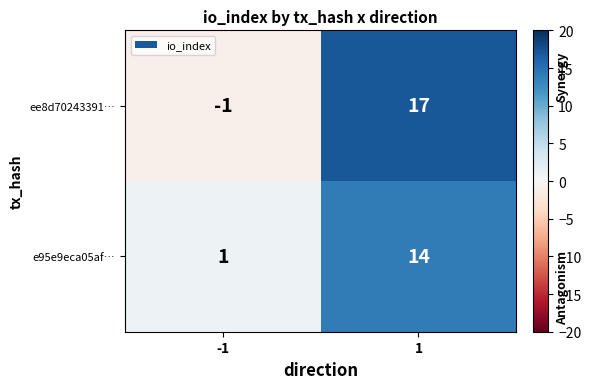

How many values in the ee8d70243391… series are below 17?

1